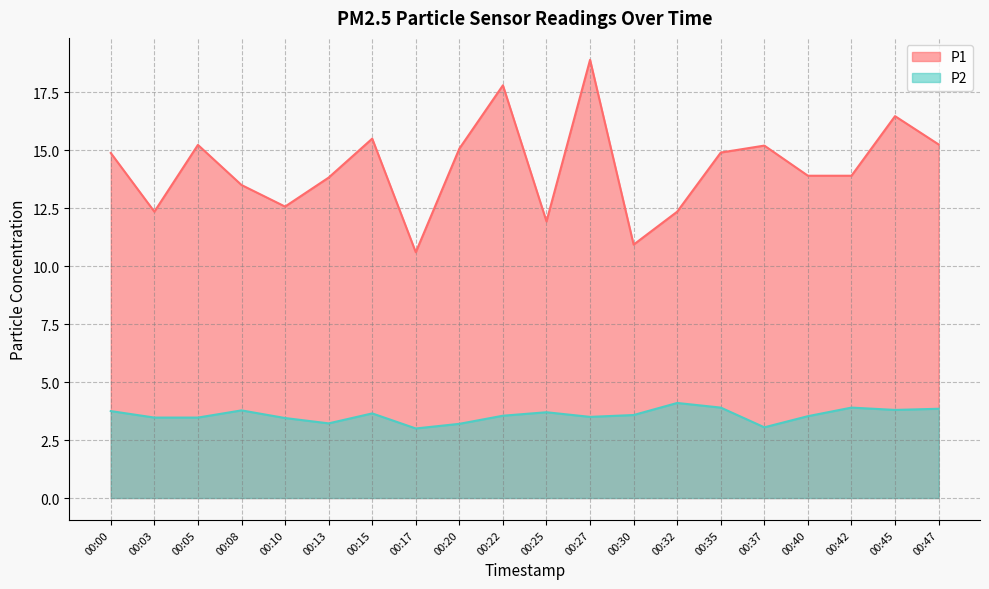

True or false: P1 and P2 cross at least once.

False